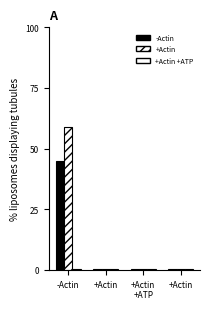

How many distinct data groups are displayed?

3